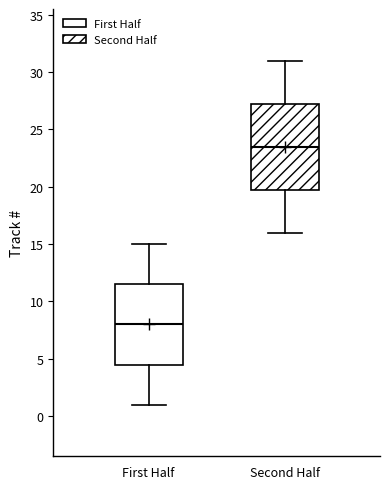

Comparing the boxes themselves (not the whiskers), which one is the tallest?

Second Half